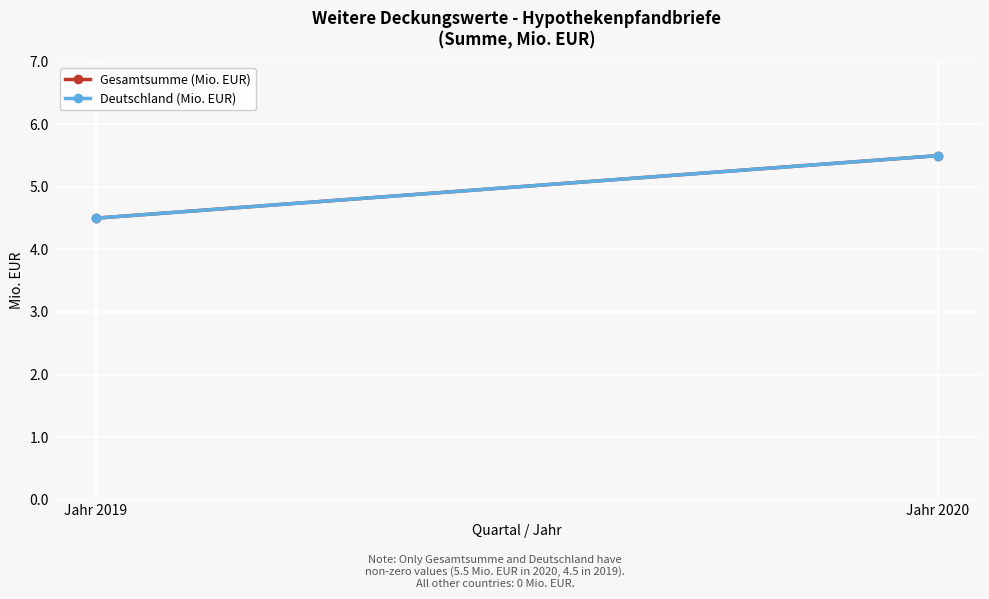

What is the average value of the Gesamtsumme (Mio. EUR) series?

5.0